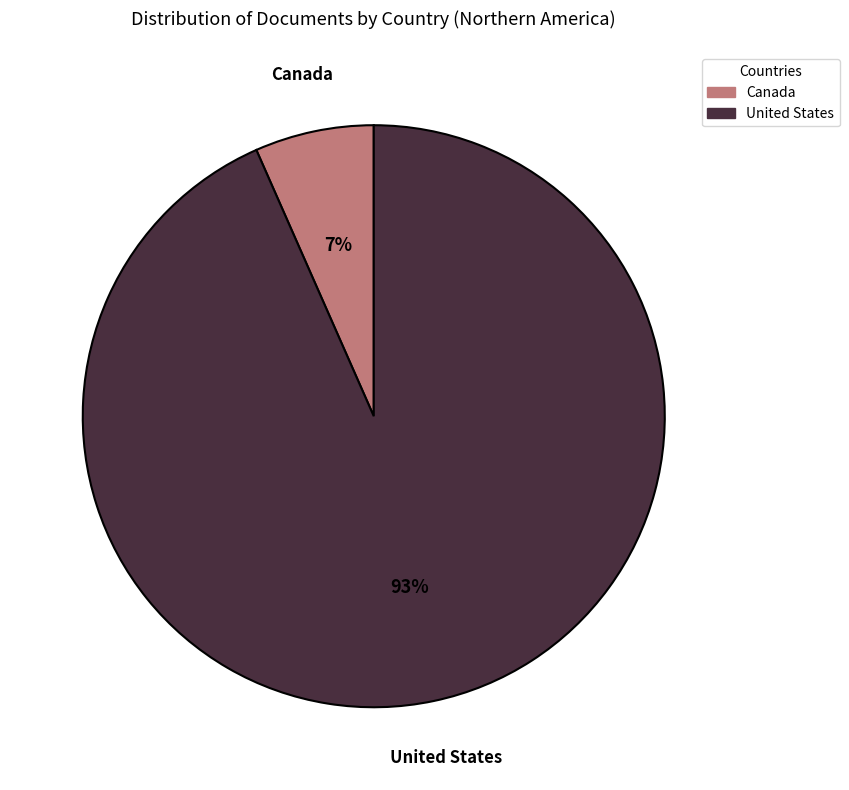

Is the sum of Canada and United States greater than half?

Yes